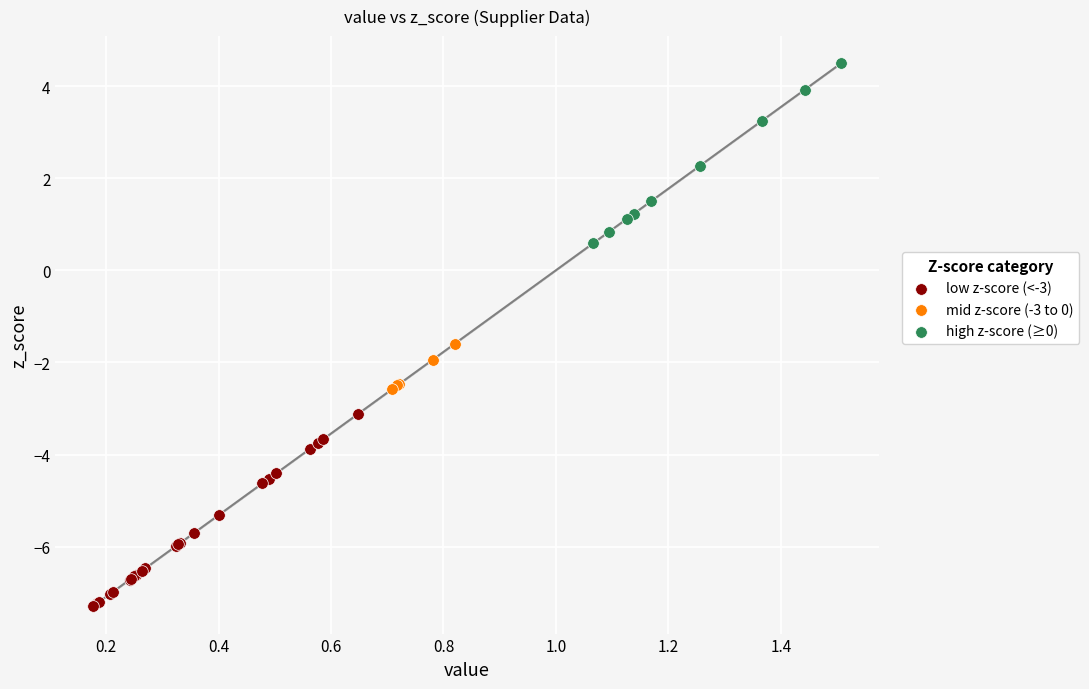

Which series contains the highest Y value?

high z-score (≥0)